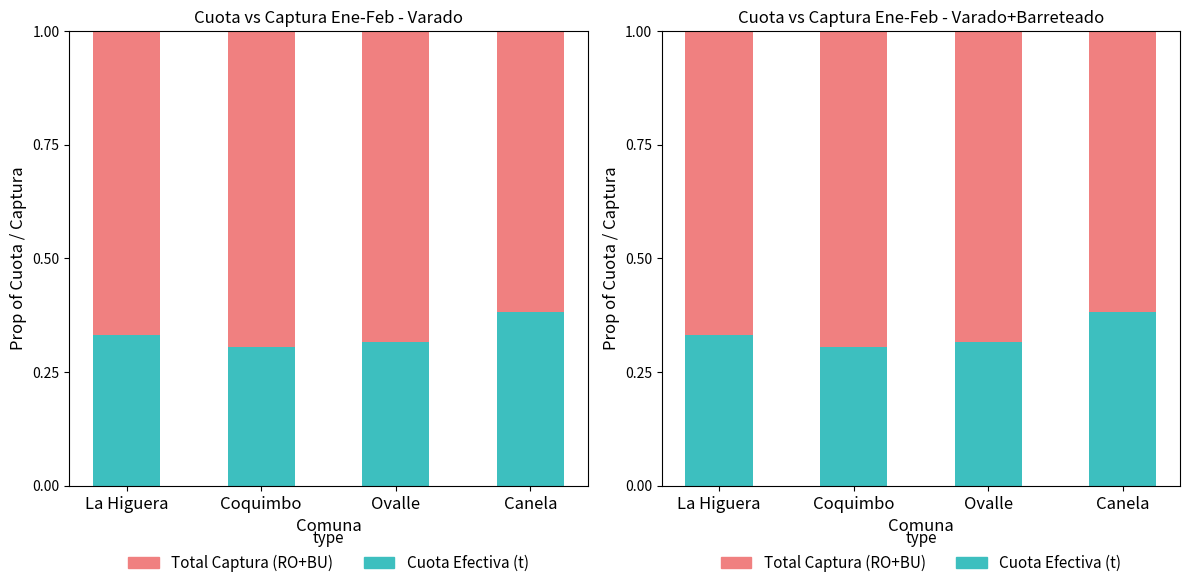

At which label does Total Captura (RO+BU) reach its peak?

Coquimbo